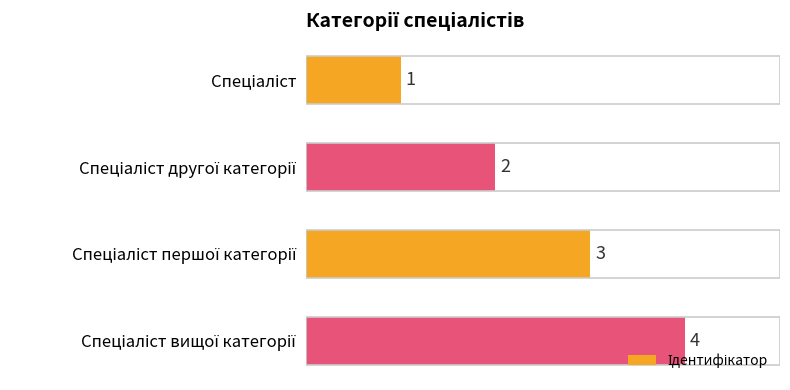

What is the difference between the second highest and minimum values?

2